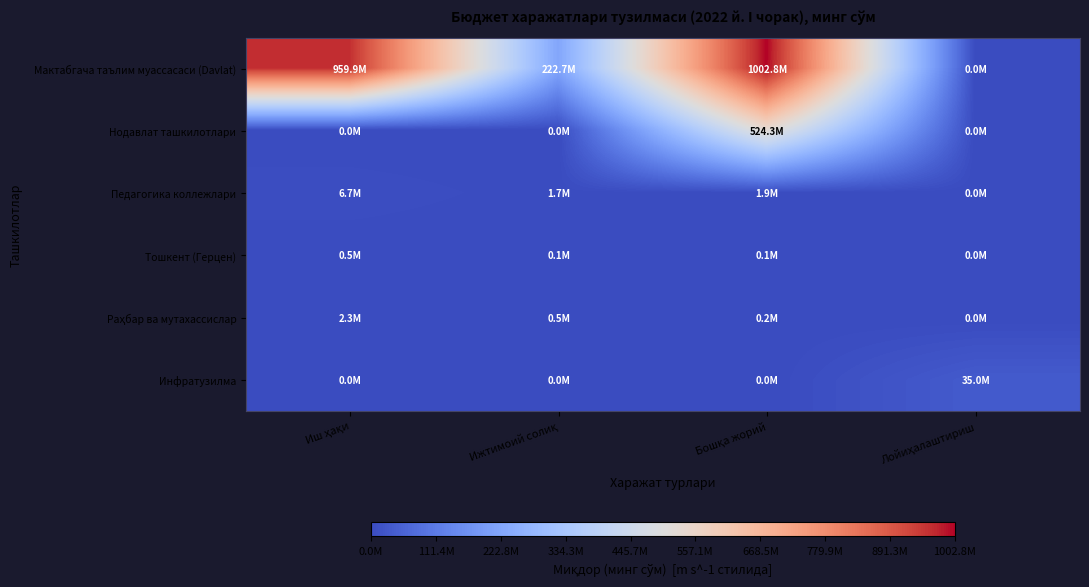

Which category has the highest value across all series?

Бошқа жорий